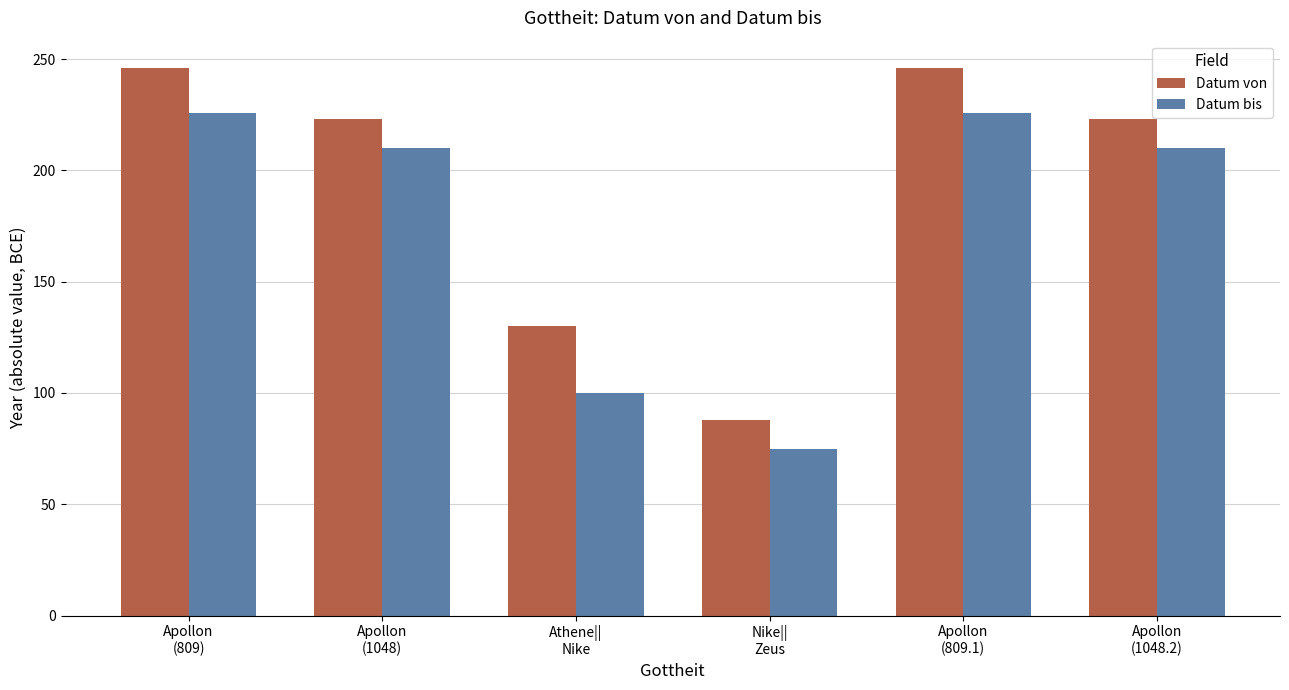

Between Apollon
(809) and Apollon
(1048.2), which series saw the biggest shift?

Datum von